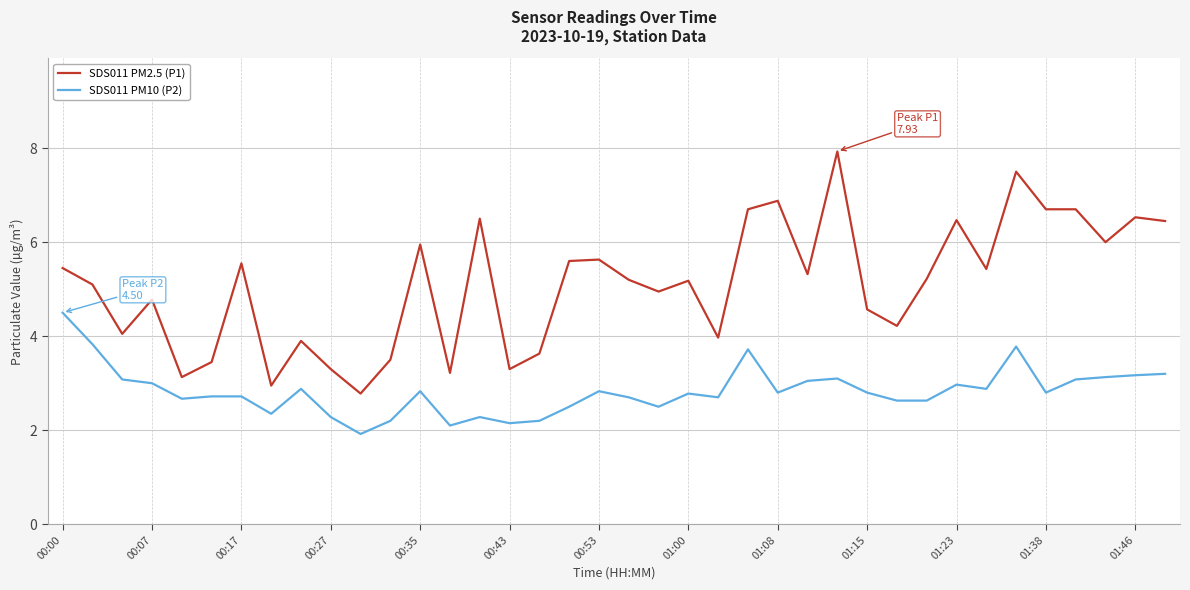

How many lines are shown in the chart?

2